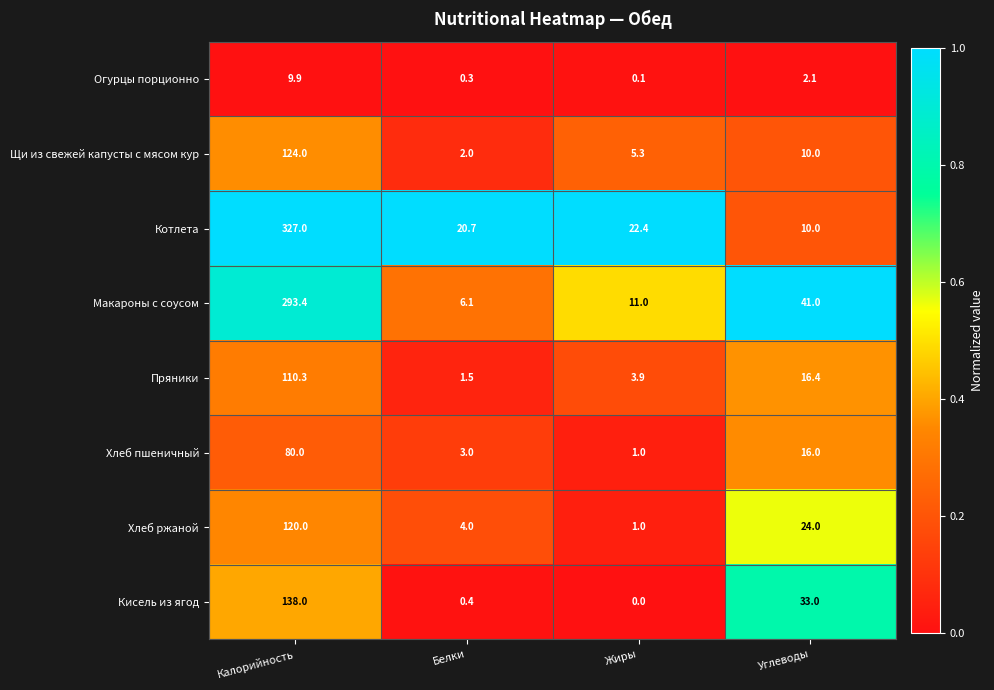

What is the total value across all series at Белки?

38.0